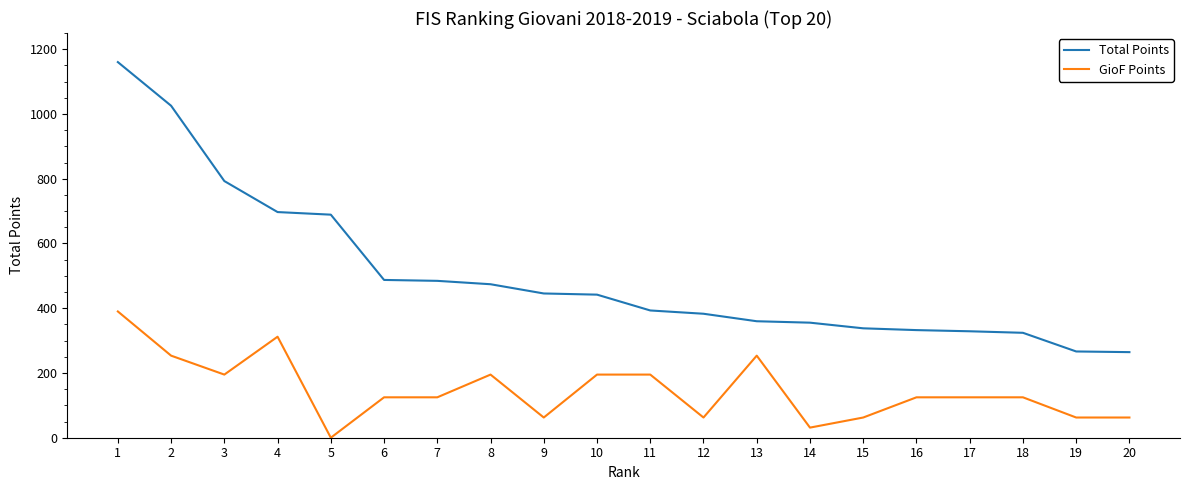

The value of GioF Points at 5 is 0.0. True or false?

True